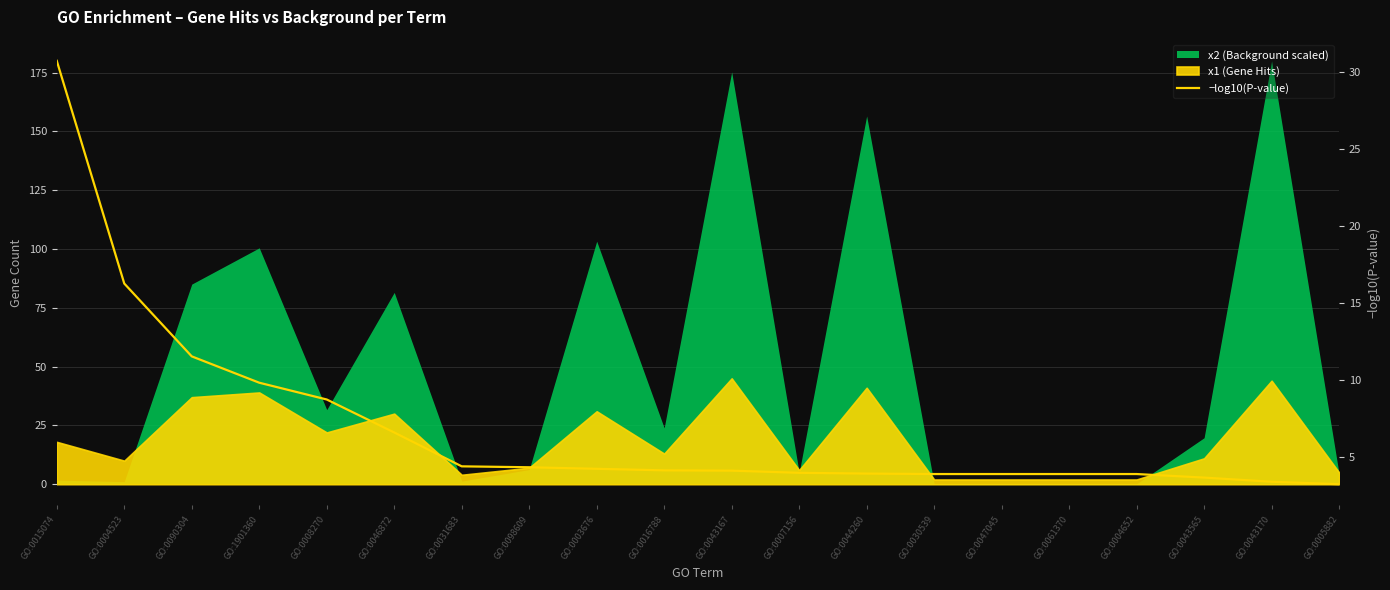

How many data points does each series have?

20